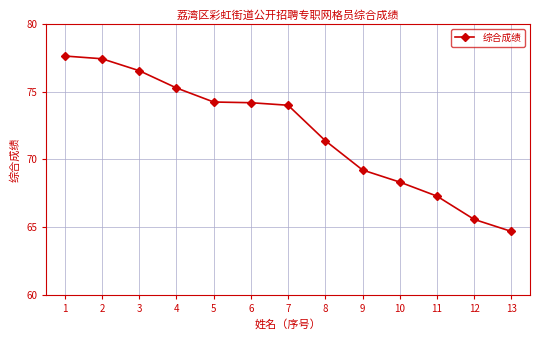

Reading left to right, what are all the values shown in this chart?

77.6	77.4	76.6	75.3	74.2	74.2	74.0	71.4	69.2	68.3	67.3	65.6	64.7